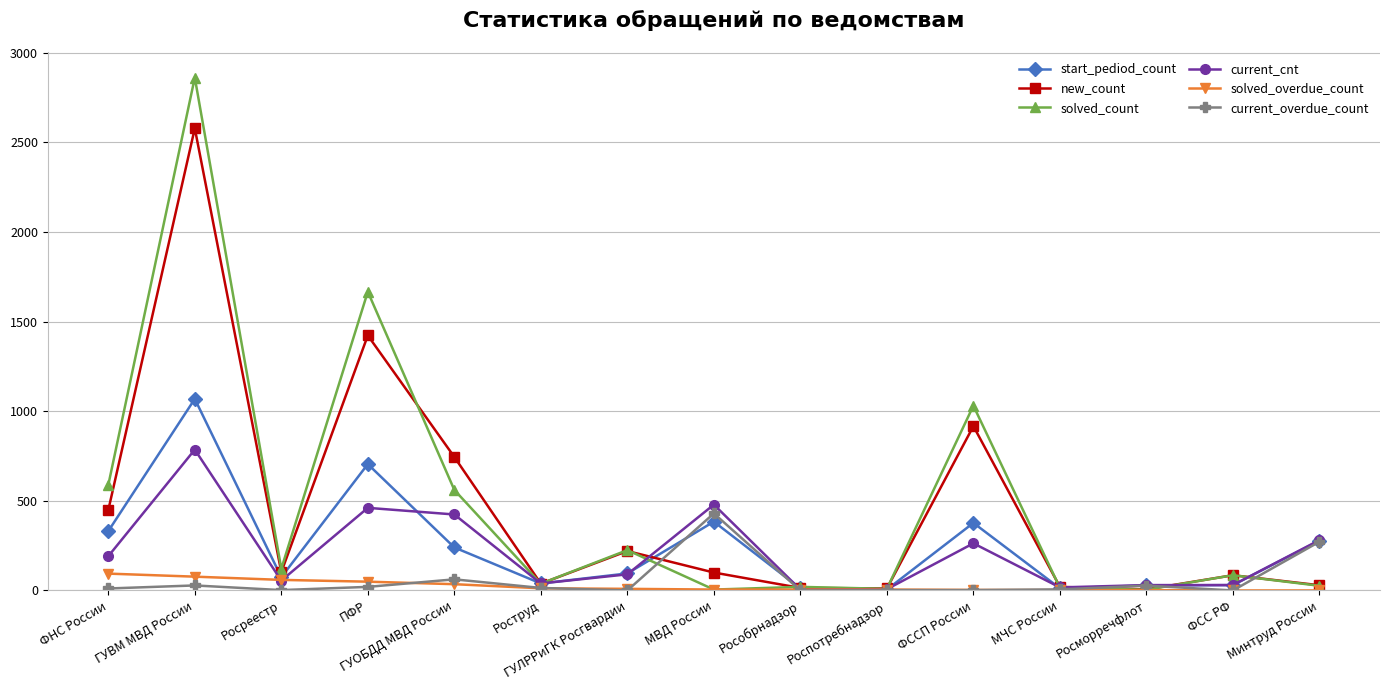

What is the sum of the solved_overdue_count values at Рособрнадзор and ГУОБДД МВД России?

40